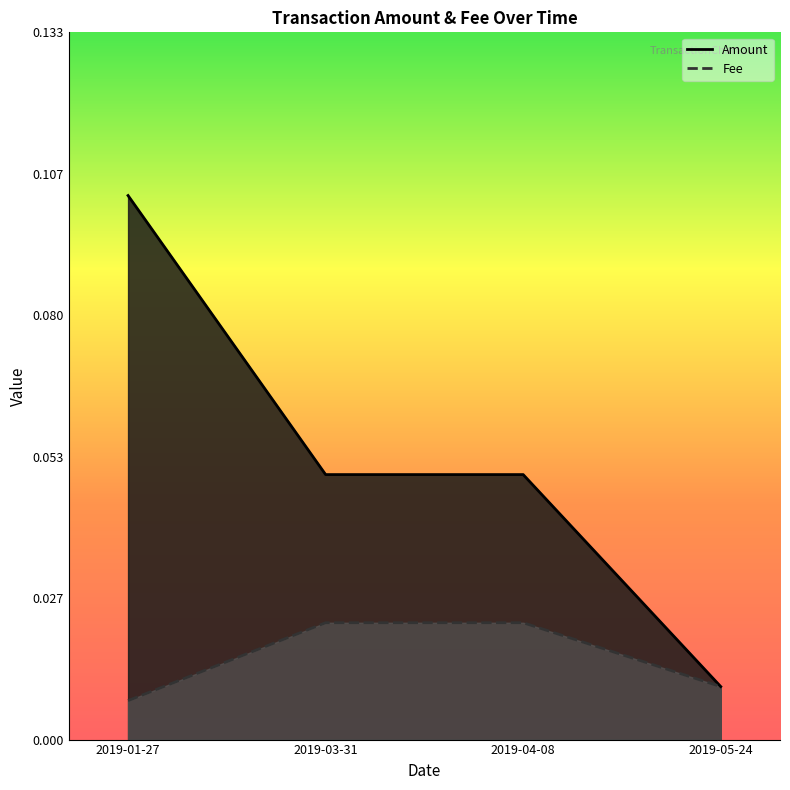

True or false: Amount and Fee cross at least once.

False